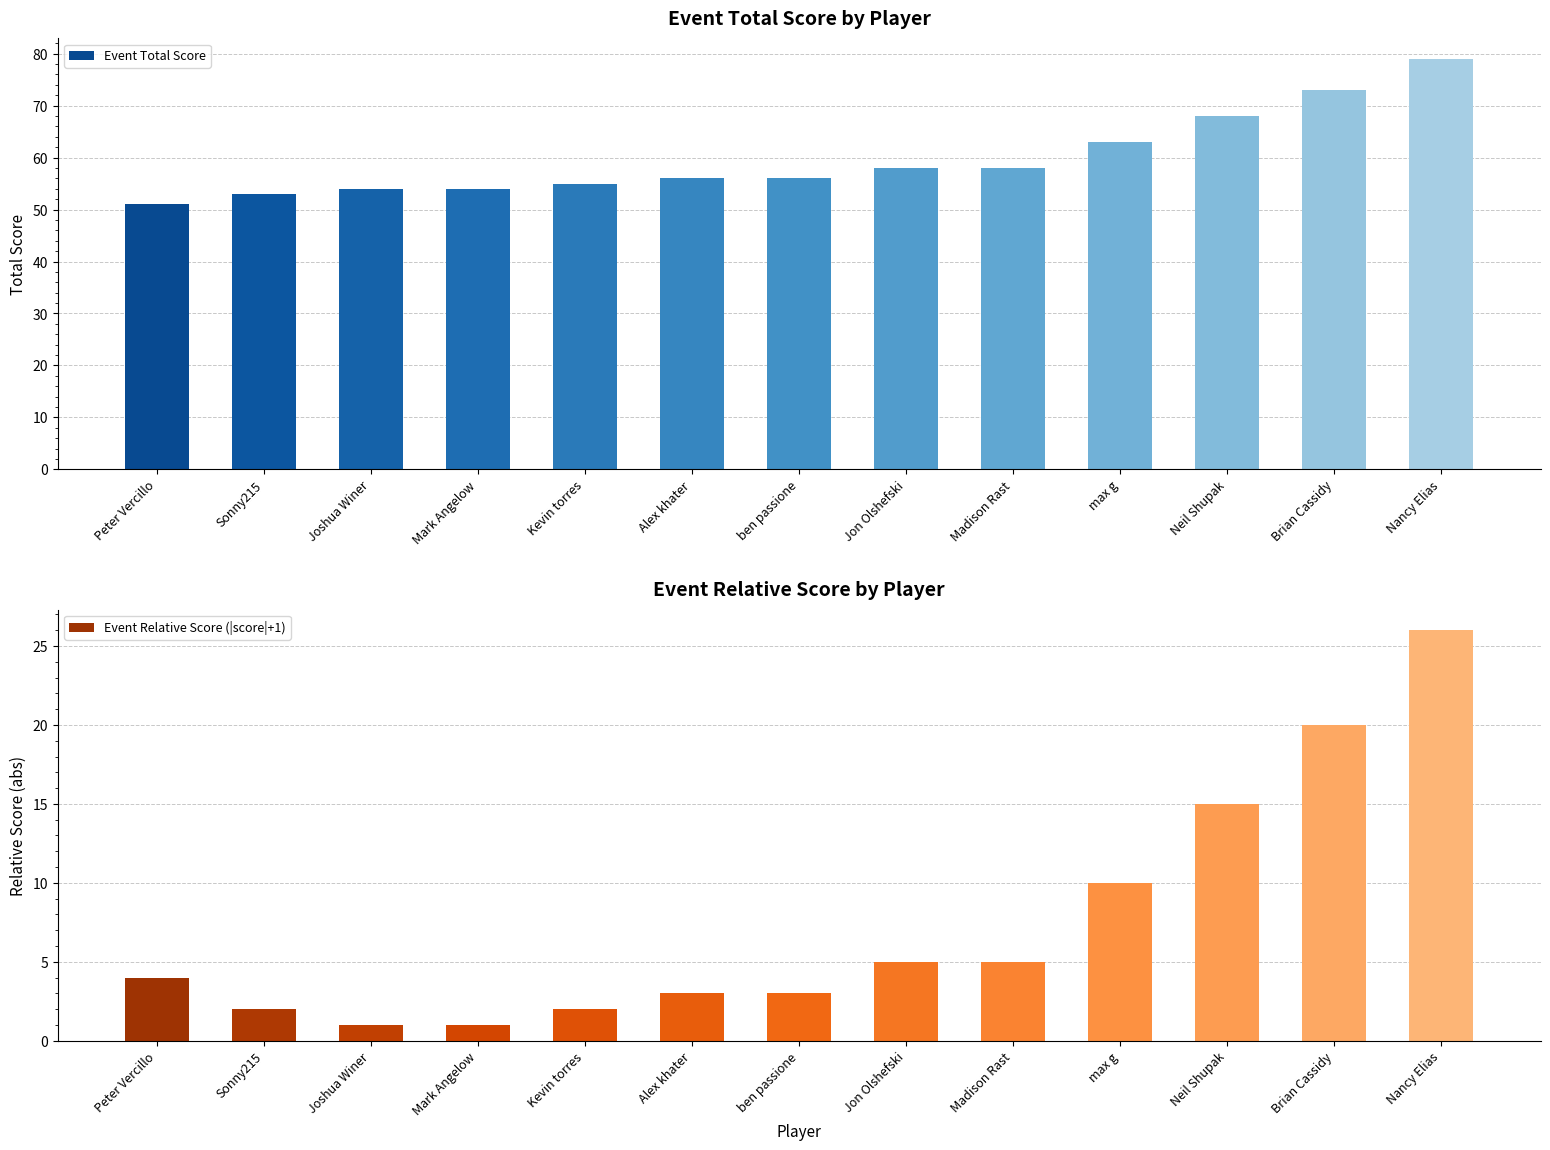

What is the difference between the Event Relative Score (|score|+1) values at max g and Kevin torres?

8